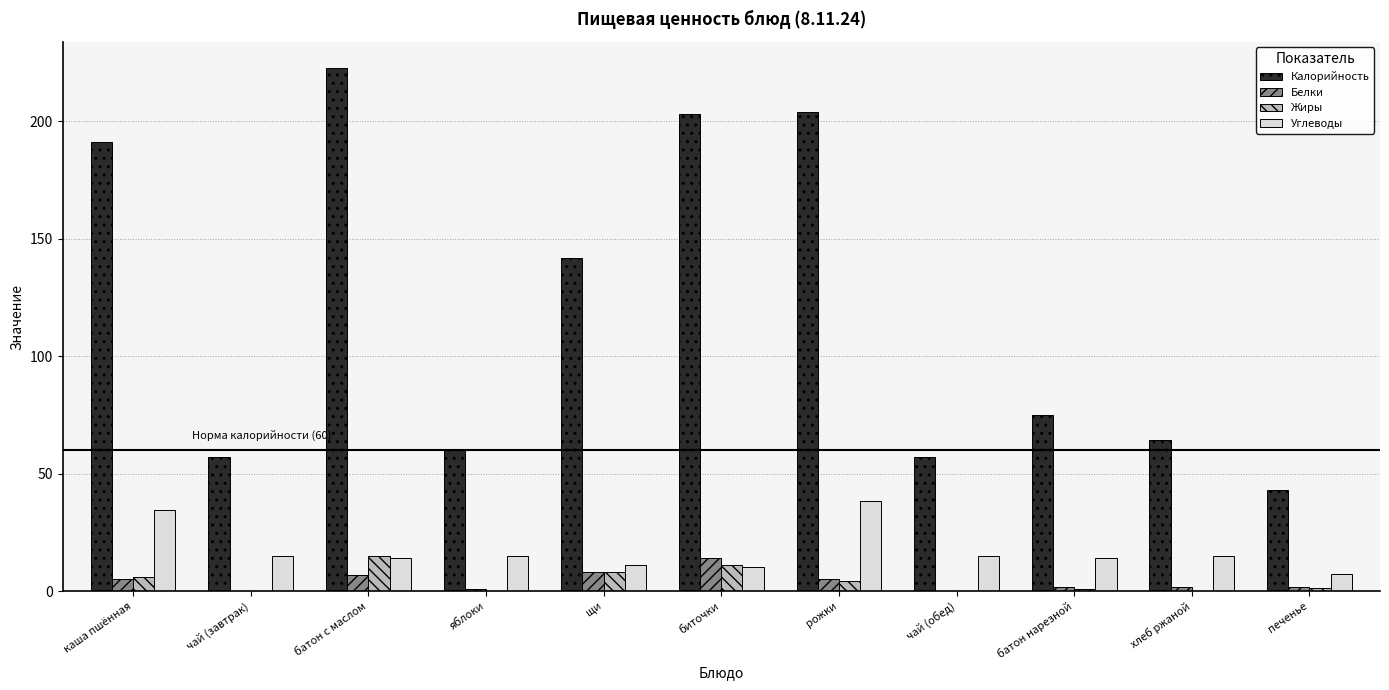

What is the greatest value displayed?

222.7